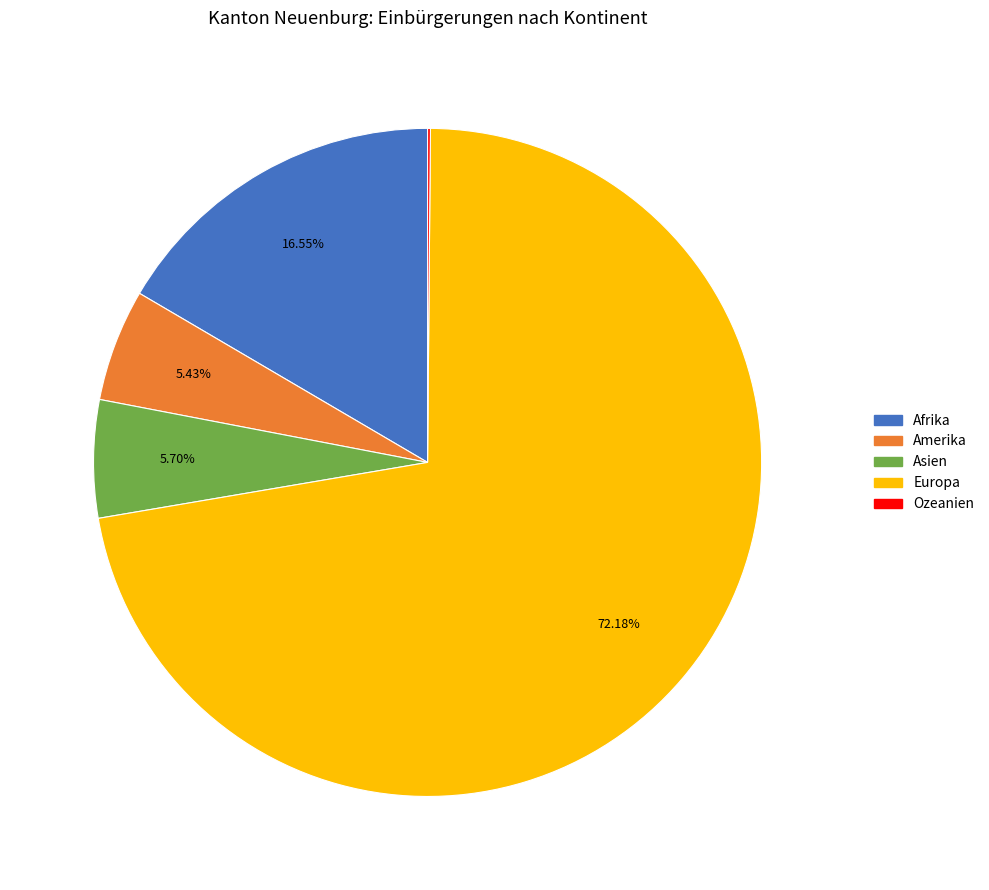

Which slice is the largest?

Europa